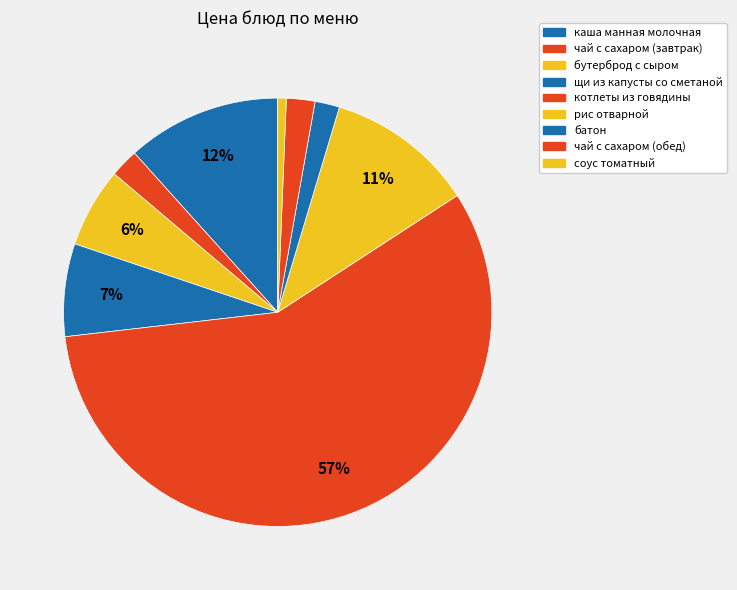

How many slices are in this pie chart?

9